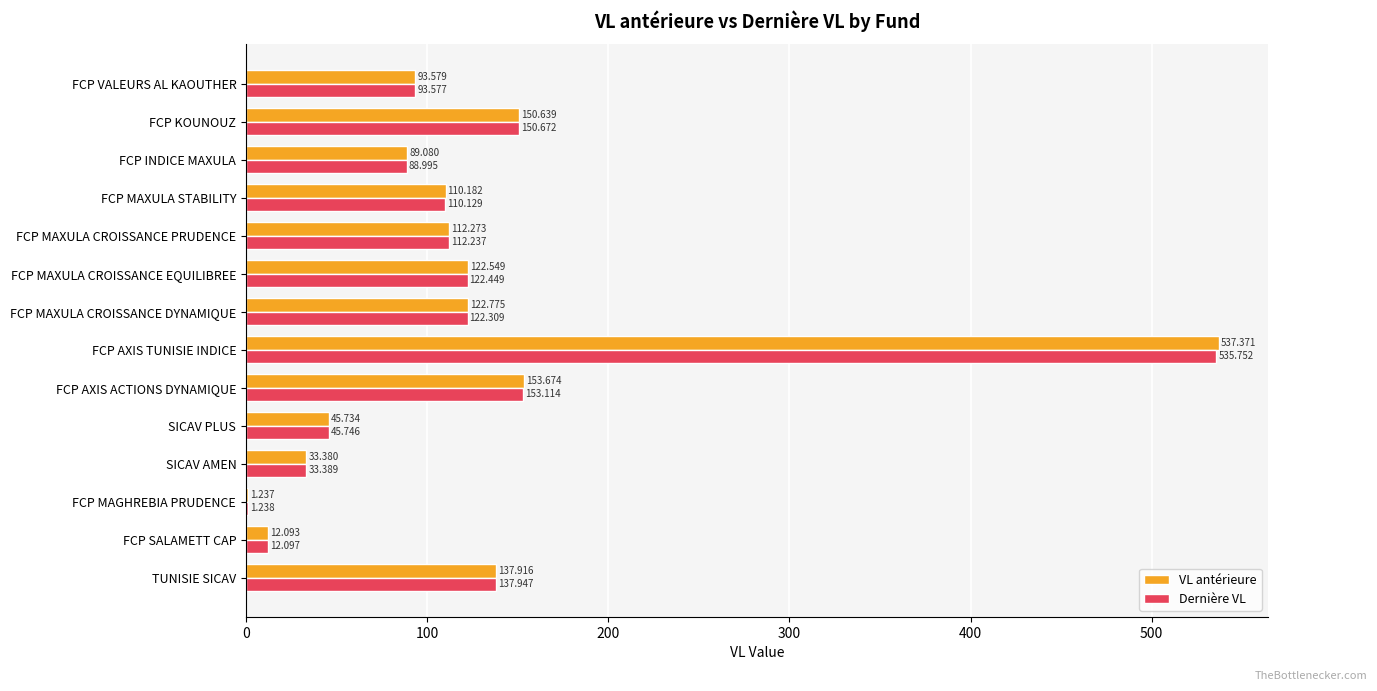

At which category is the sum across all series the highest?

FCP AXIS TUNISIE INDICE